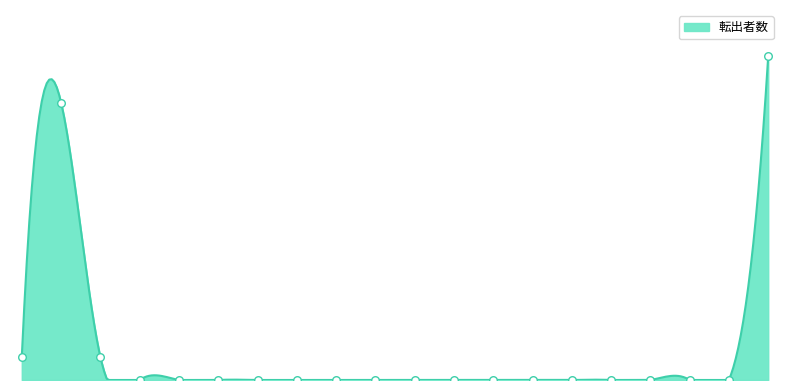

Which has a higher value, 湯梨浜町 or 智頭町?

湯梨浜町